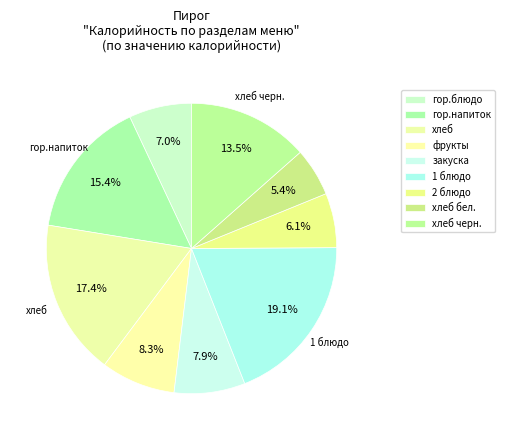

True or false: закуска accounts for 1% of the total.

False